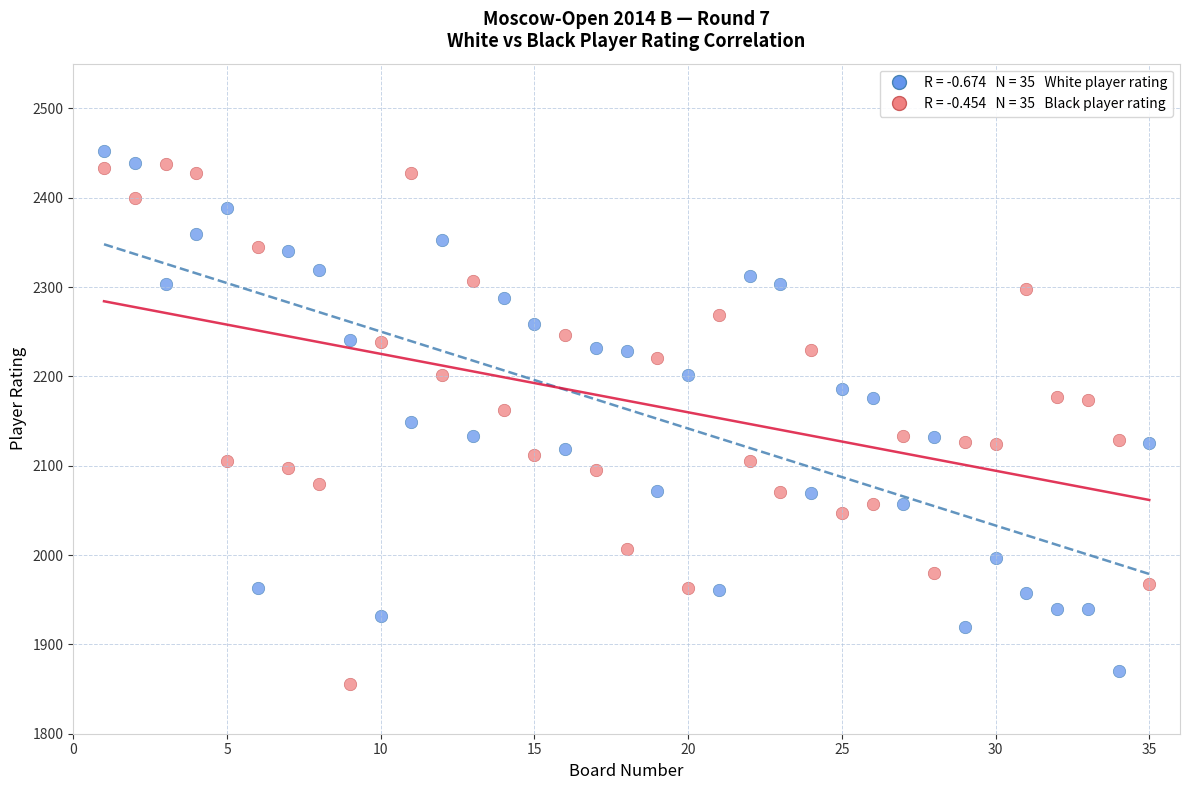

Across all data points, what is the range of X values (max minus min)?

34